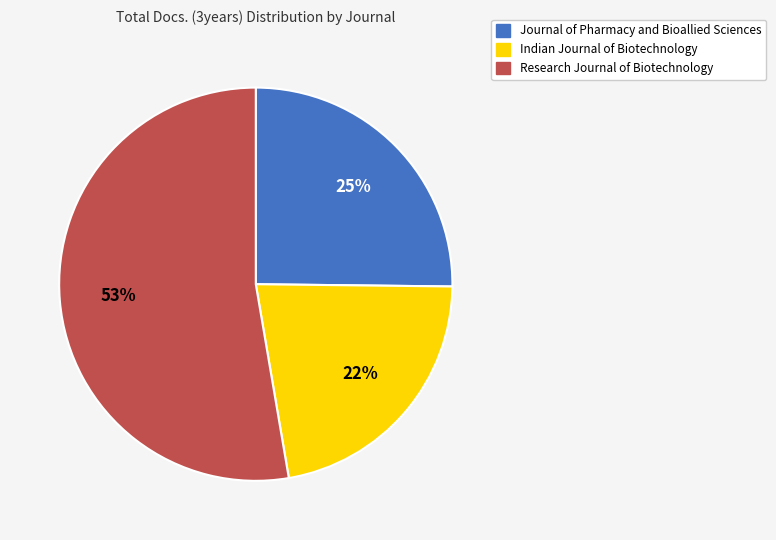

Between Indian Journal of Biotechnology and Journal of Pharmacy and Bioallied Sciences, which is larger?

Journal of Pharmacy and Bioallied Sciences